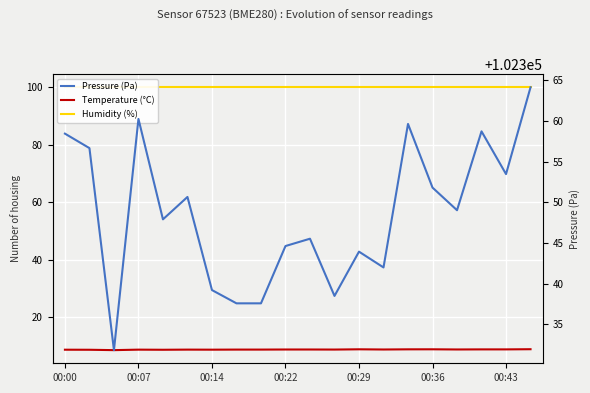

How many interior local peaks does the Temperature (°C) series have?

4